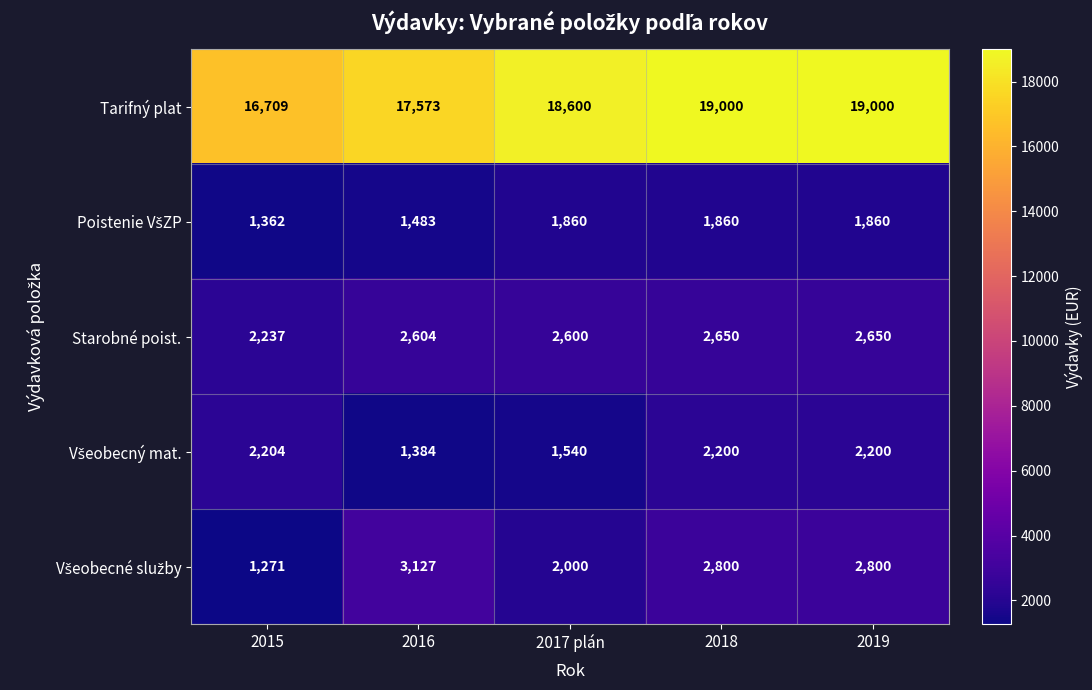

At how many categories does at least one series exceed 18032?

3